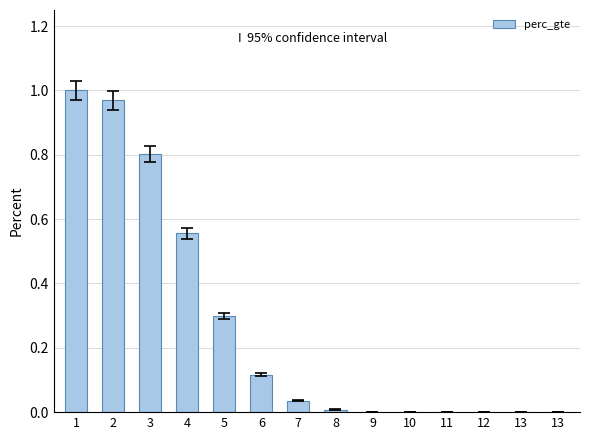

Is it true that the value at 13 is 0.6?

False